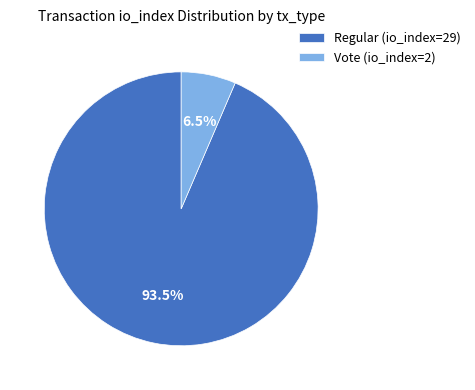

How many segments does this pie chart have?

2